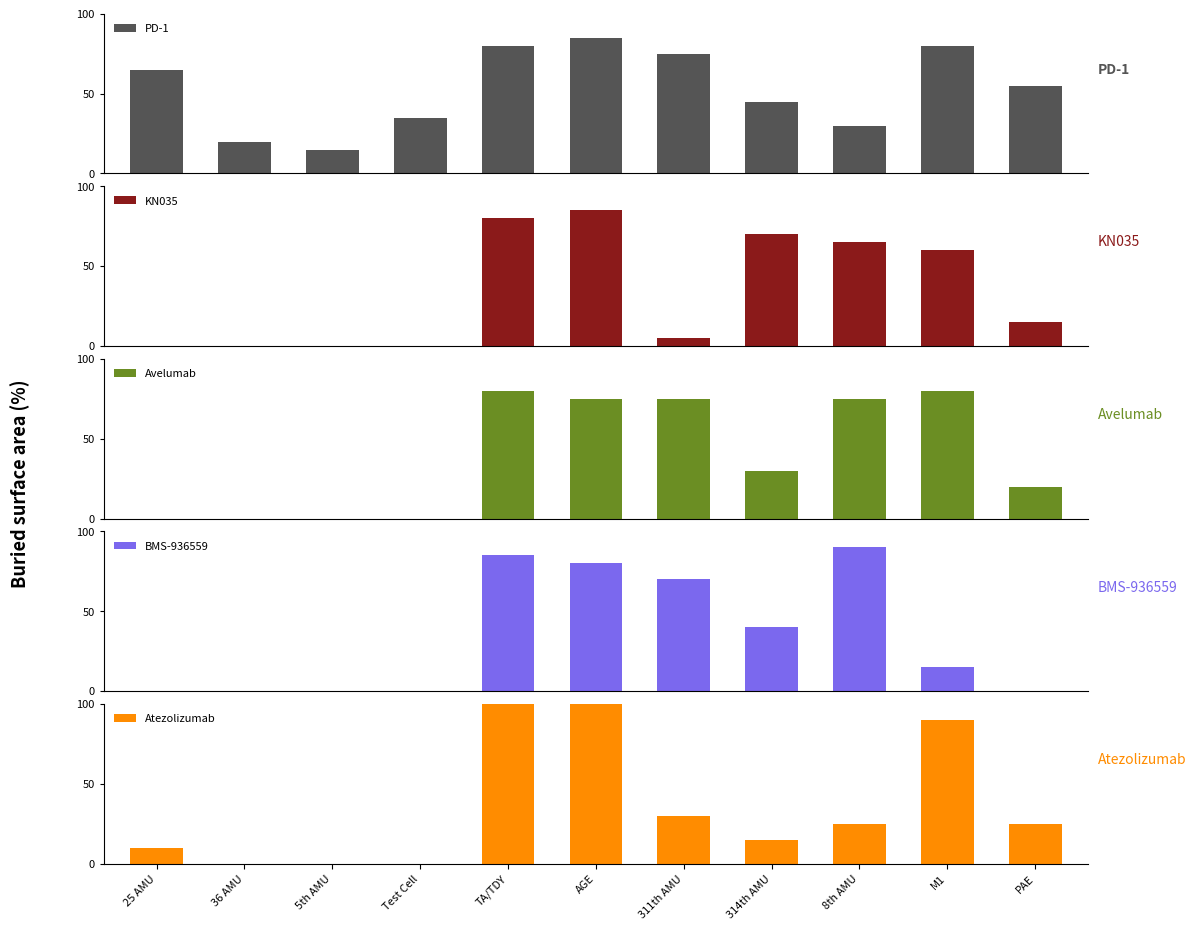

At which category is the sum across all series the highest?

TA/TDY